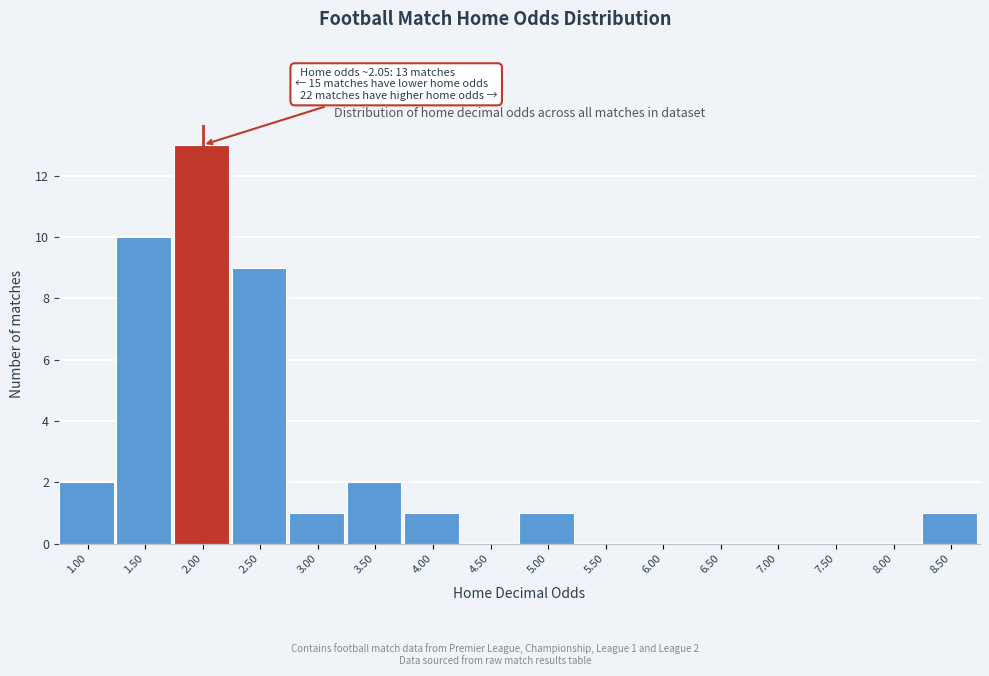

Reading left to right, extract all data points from this chart.

1.00=2	1.50=10	2.00=13	2.50=9	3.00=1	3.50=2	4.00=1	4.50=0	5.00=1	5.50=0	6.00=0	6.50=0	7.00=0	7.50=0	8.00=0	8.50=1